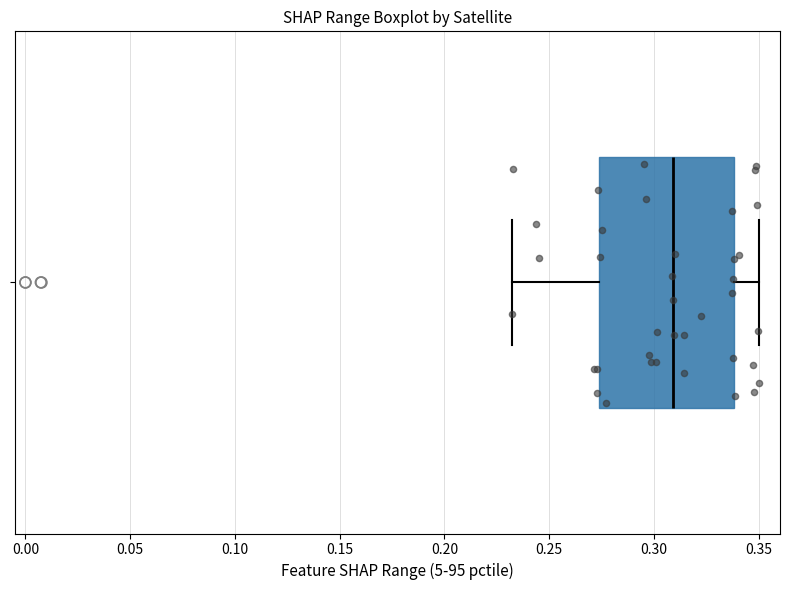

Read this box plot against the x-axis: the position of the median line, the range covered by the box, and the ends of both whiskers. The values are not printed on the chart, so give them approximately, as read against the axis.

median 0.310, box 0.275 to 0.340, whiskers 0.230 to 0.350